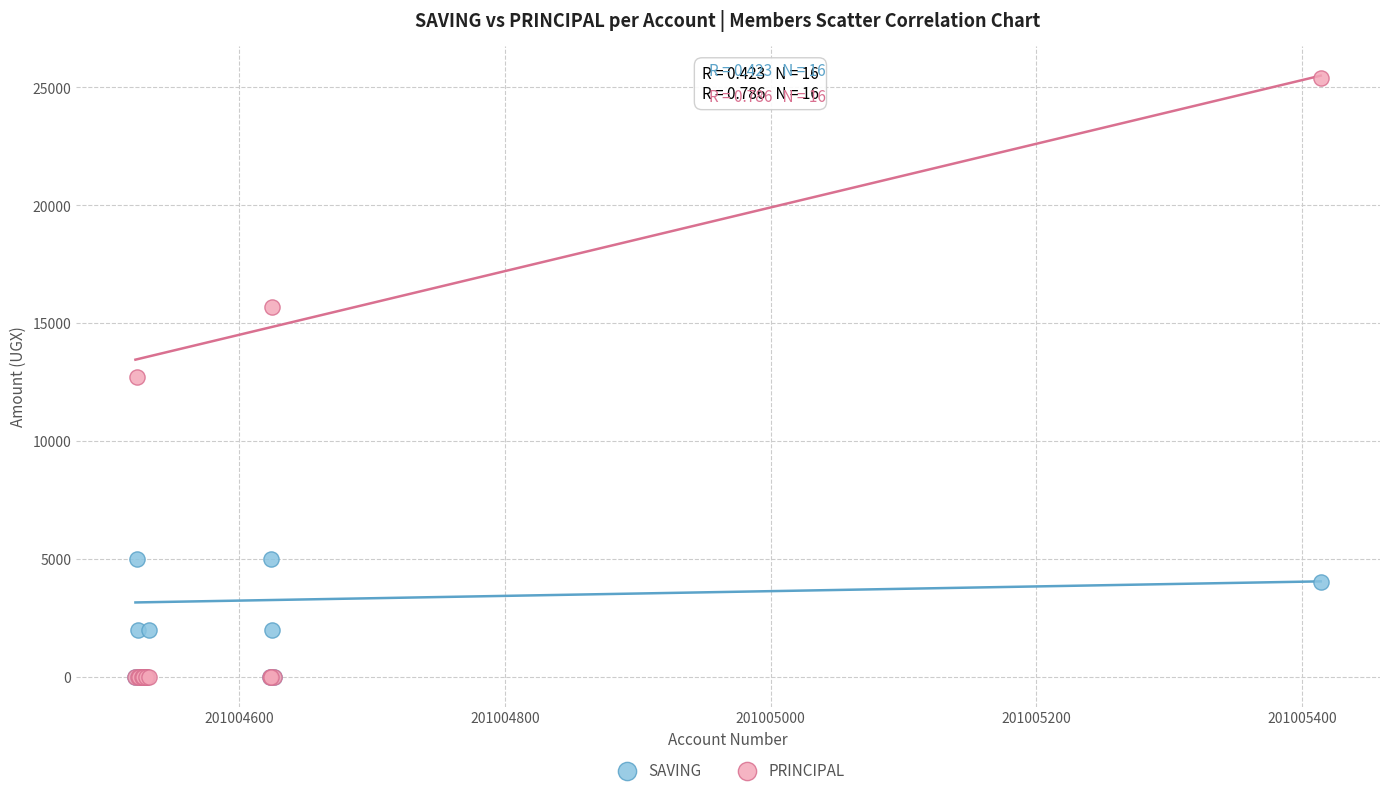

What are all the series names shown in the legend?

SAVING, PRINCIPAL